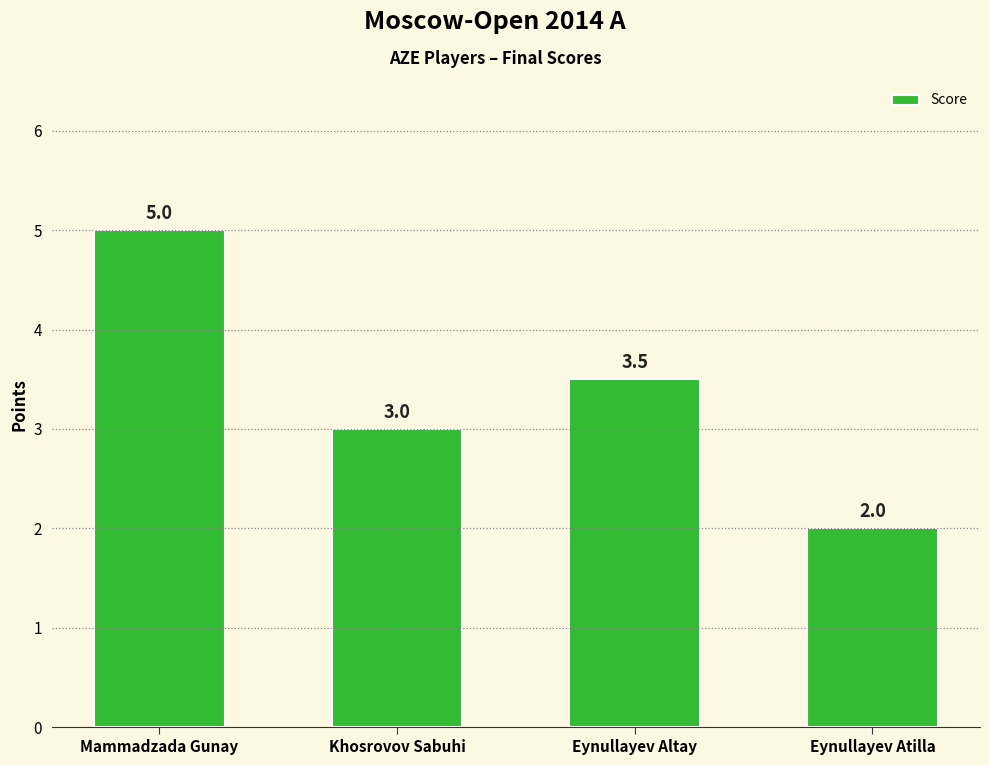

Count the number of categories in the chart.

4